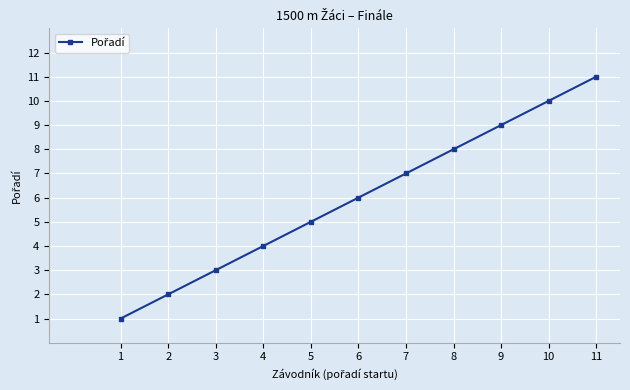

What is the greatest value displayed?

11